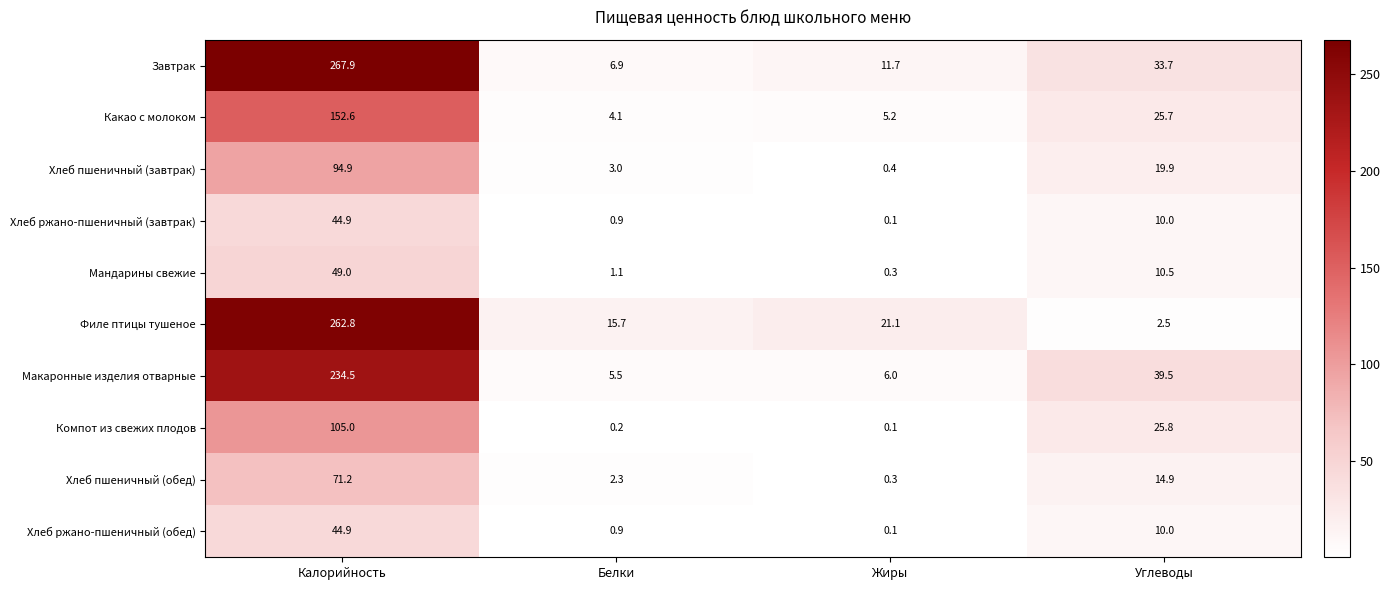

What is the difference between the Хлеб ржано-пшеничный (завтрак) values at Белки and Калорийность?

44.0